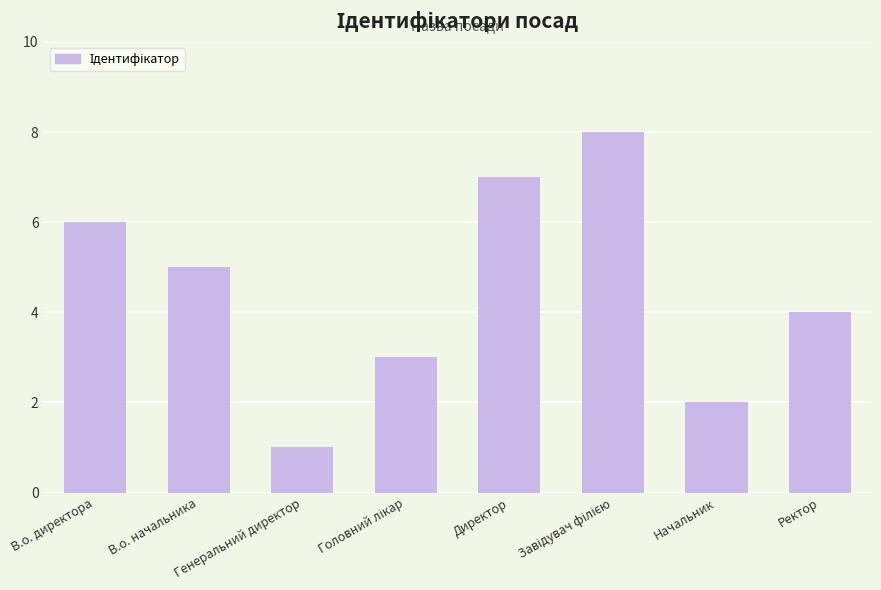

How many series are shown in this chart?

1